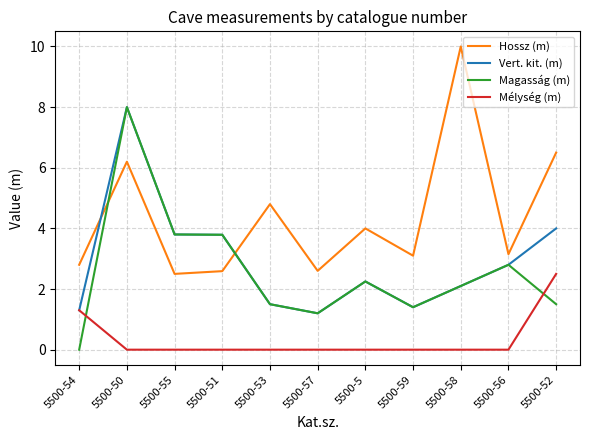

What is the spread (max minus min) of values at 5500-5?

4.0